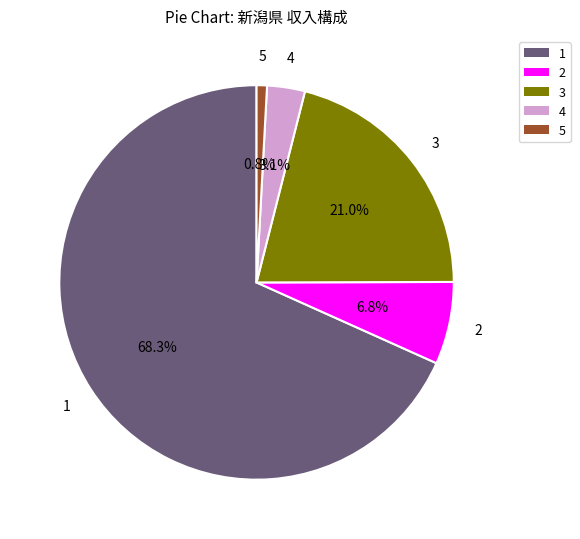

Does any single category account for the majority?

Yes